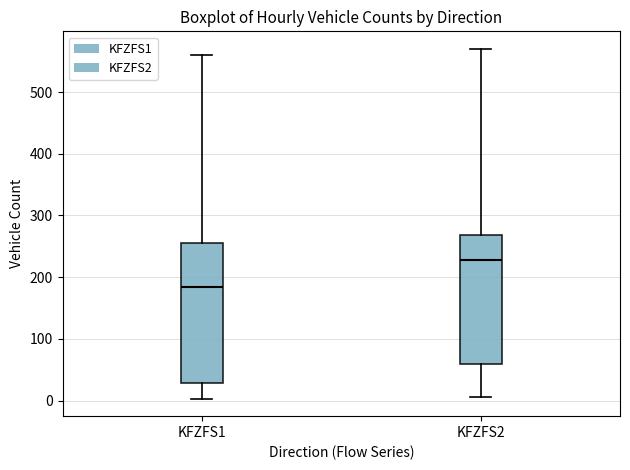

Which box's median line is the highest?

KFZFS2